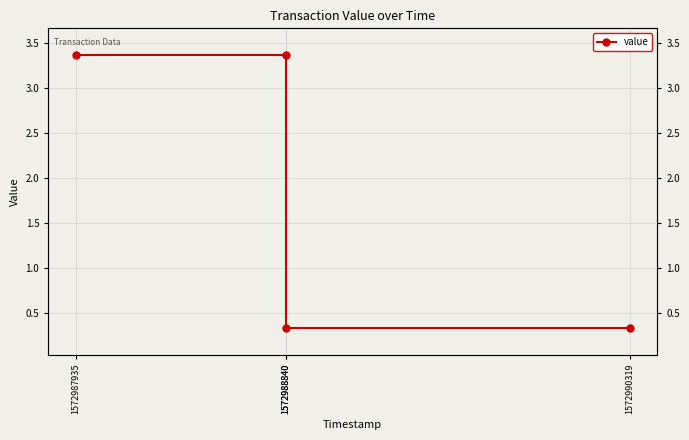

Where is the data nearest to the value 1?

1572988840